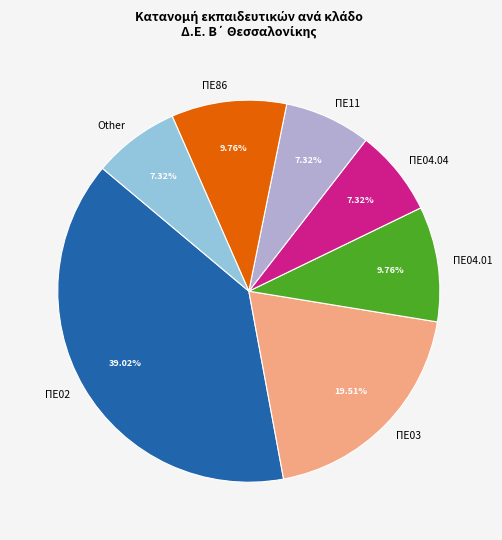

Combined, do ΠΕ11 and ΠΕ04.01 account for over 50%?

No